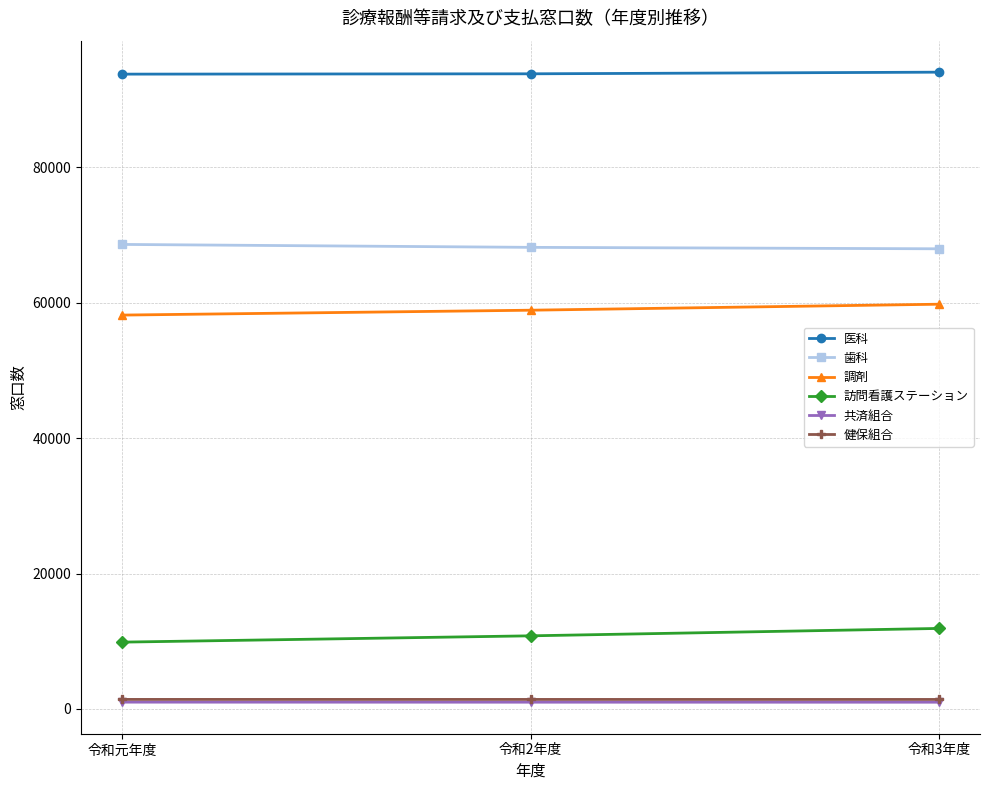

True or false: 調剤 has a value of 58907 at 令和2年度.

True